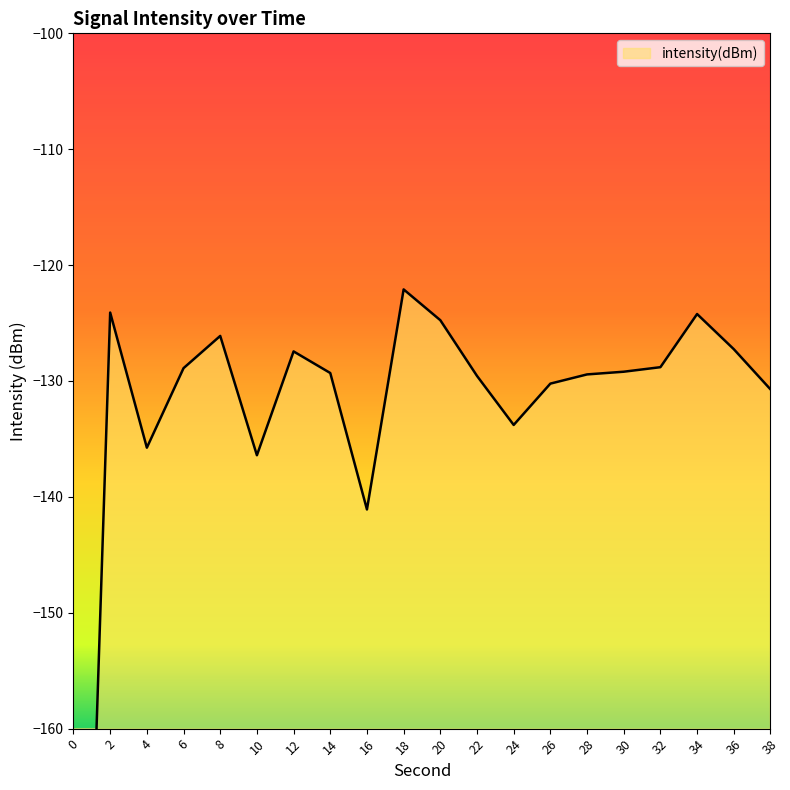

At which category does the data reach its first local peak?

2